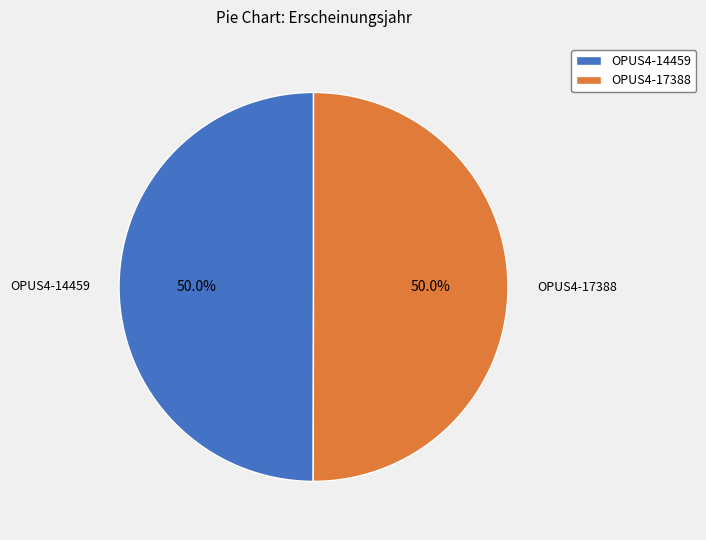

What percentage is the OPUS4-14459 slice, to the nearest percent?

50%